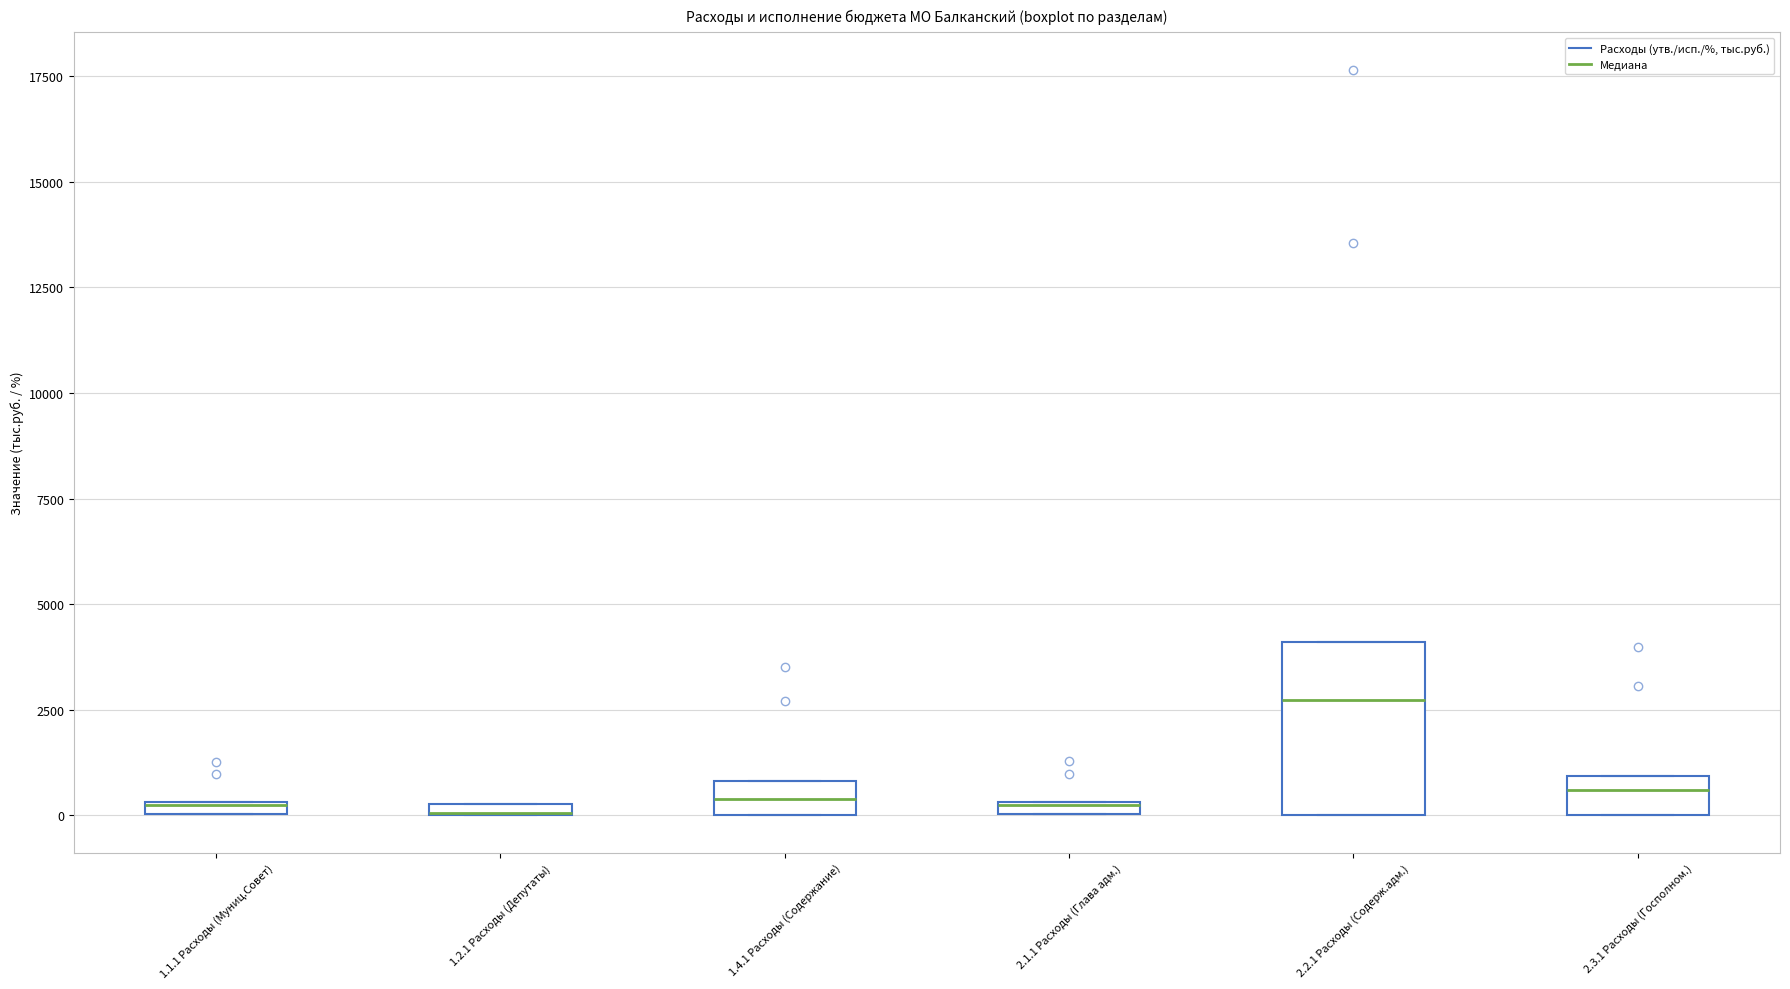

Comparing the boxes themselves (not the whiskers), which one is the tallest?

2.2.1 Расходы (Содерж.адм.)